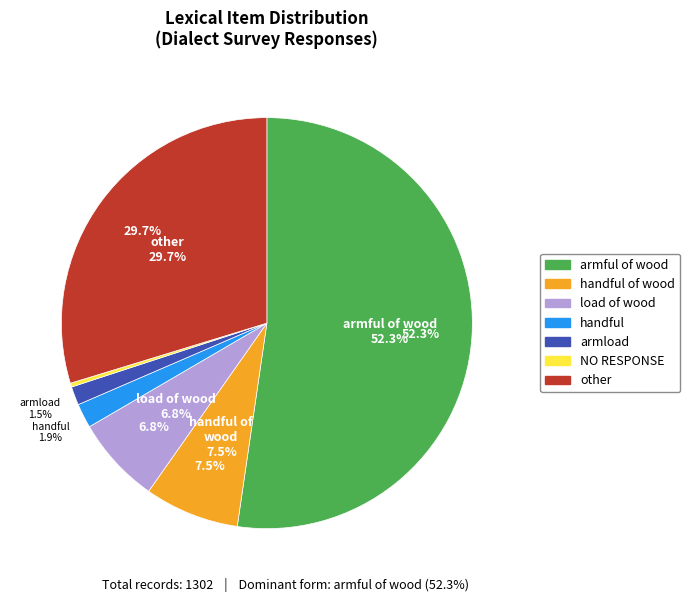

How much of the chart is everything except load of wood?

93.2%